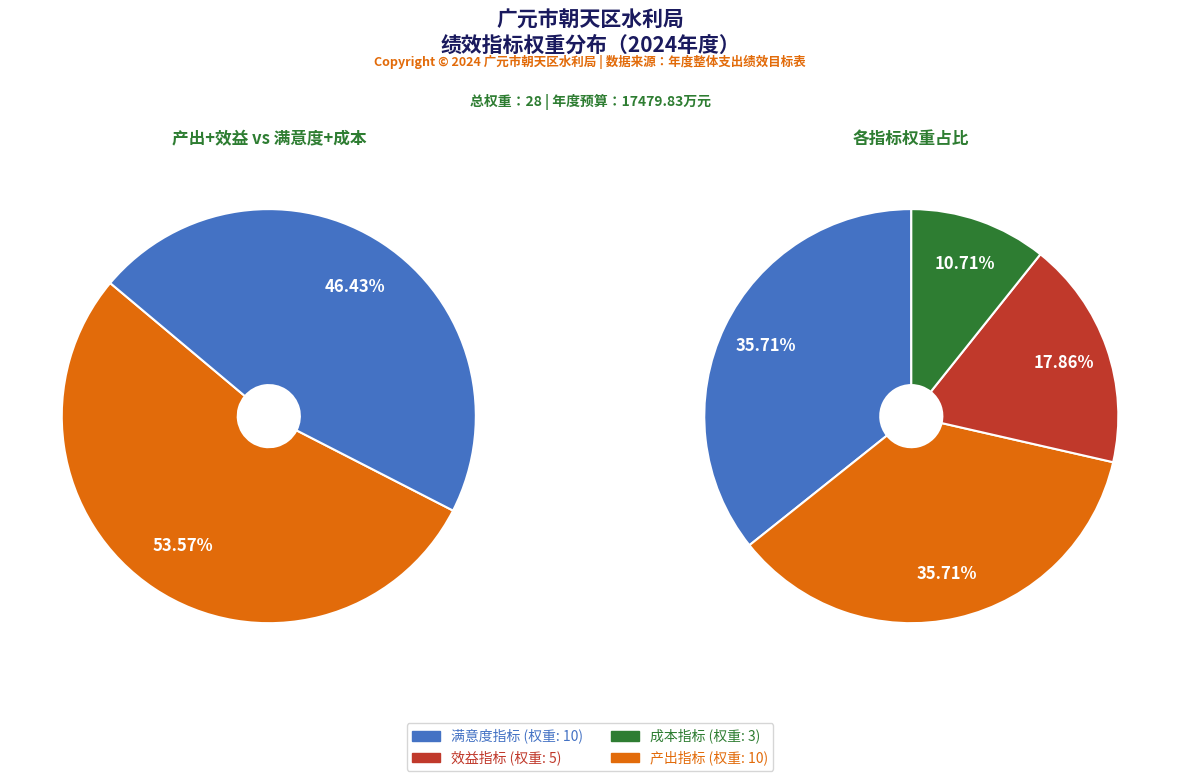

Does 成本指标 account for over 50% of the chart?

No